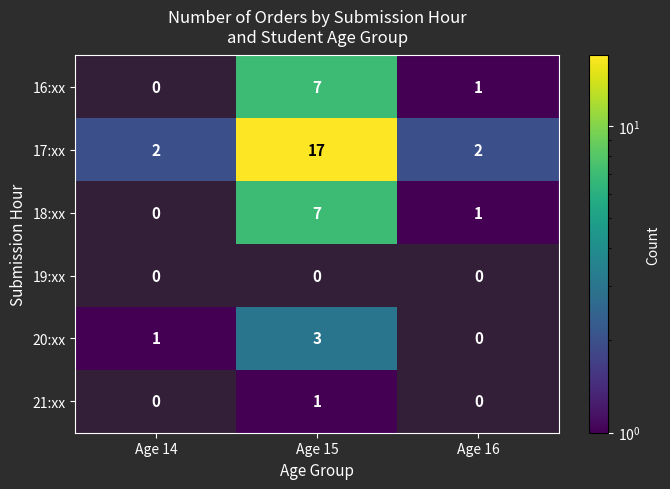

List the labels in order of 21:xx value, largest first.

Age 15, Age 14, Age 16